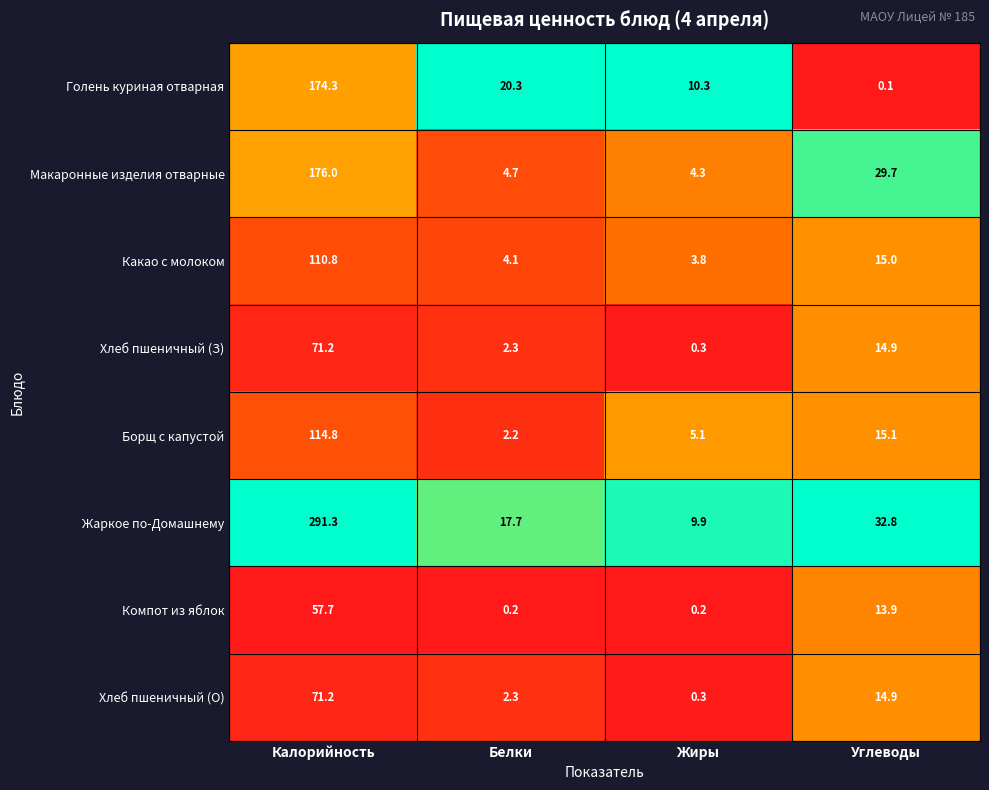

Is it true that Хлеб пшеничный (З) equals 3.1 at Белки?

False